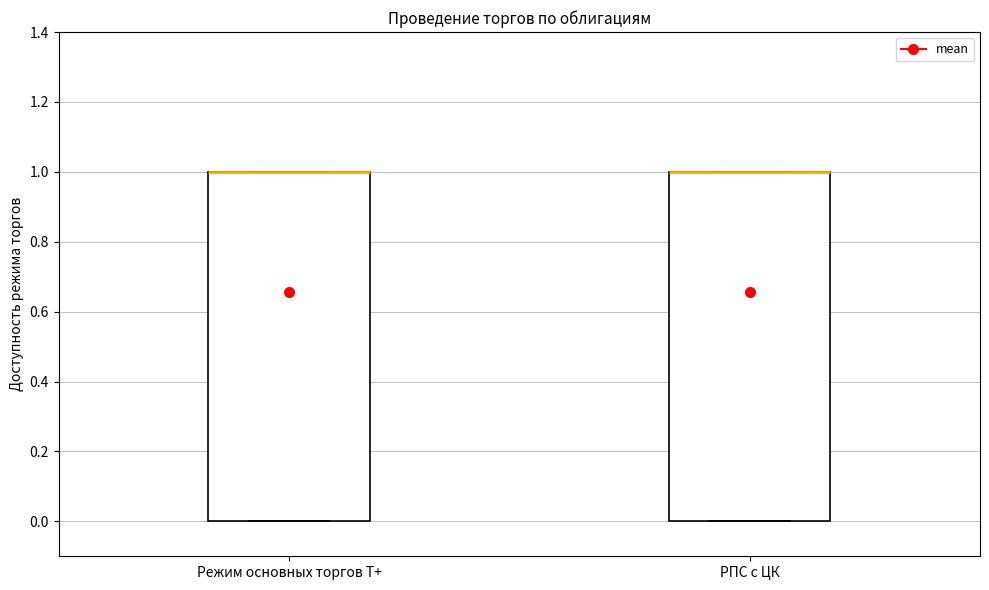

Reading left to right, read every box against the y-axis: the position of its median line, the range the box covers, and the ends of its whiskers. The values are not printed on the chart, so give them approximately, as read against the axis.

Режим основных торгов Т+: median 1 (drawn on the box's upper edge), box 0 to 1, whiskers 0 to 1
РПС с ЦК: median 1 (drawn on the box's upper edge), box 0 to 1, whiskers 0 to 1